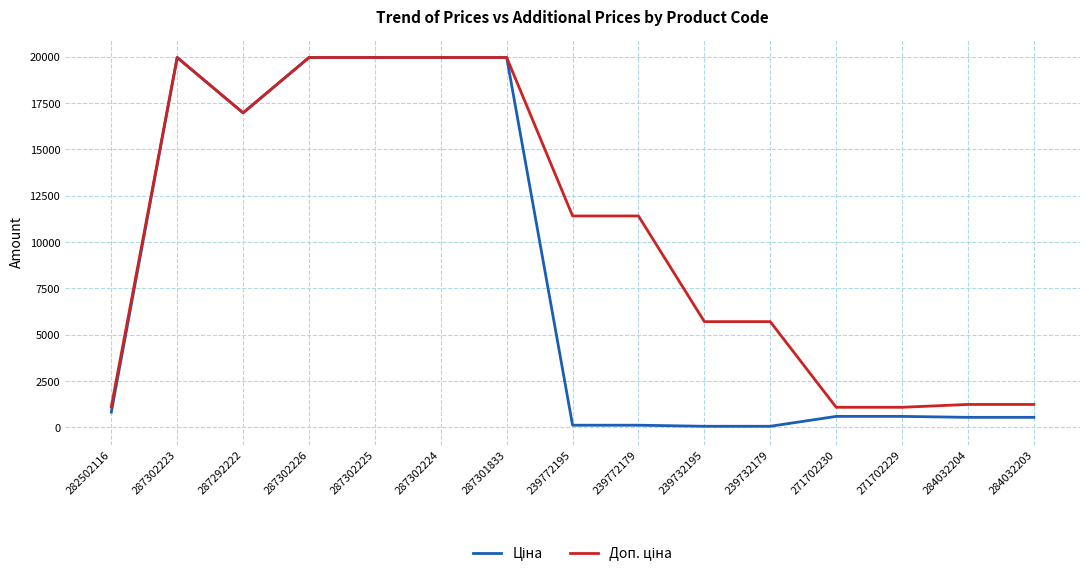

Does the chart display data point markers on the line(s)?

No